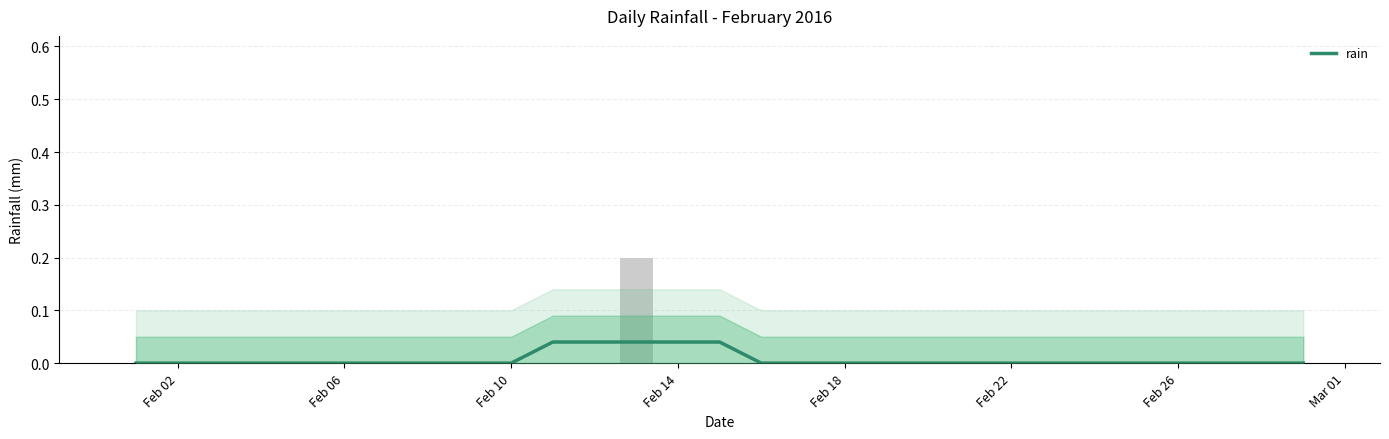

The chart shows a value of 0.0 at Feb 22. True or false?

False